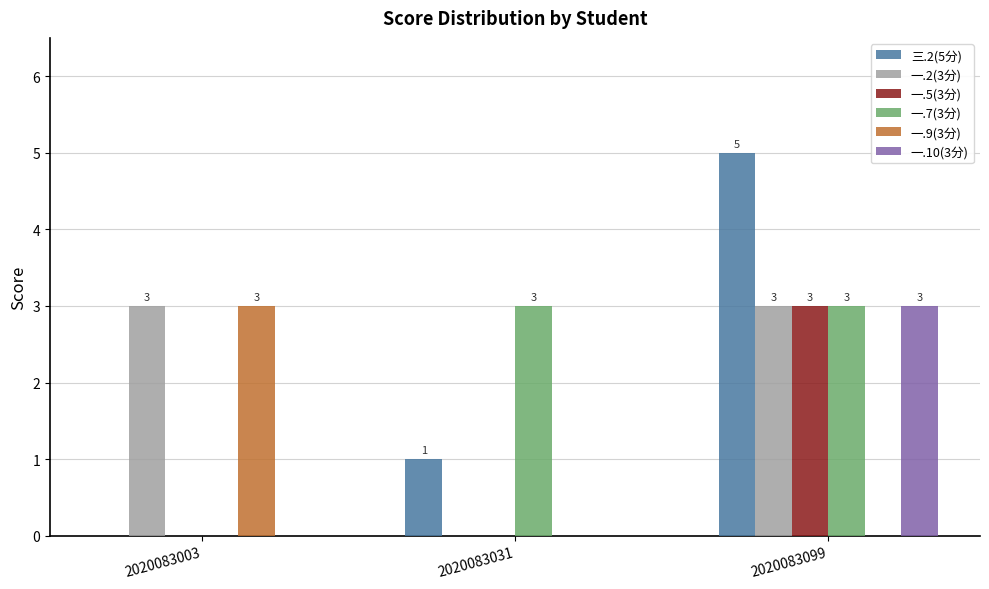

Between 2020083003 and 2020083099, which series saw the biggest shift?

三.2(5分)